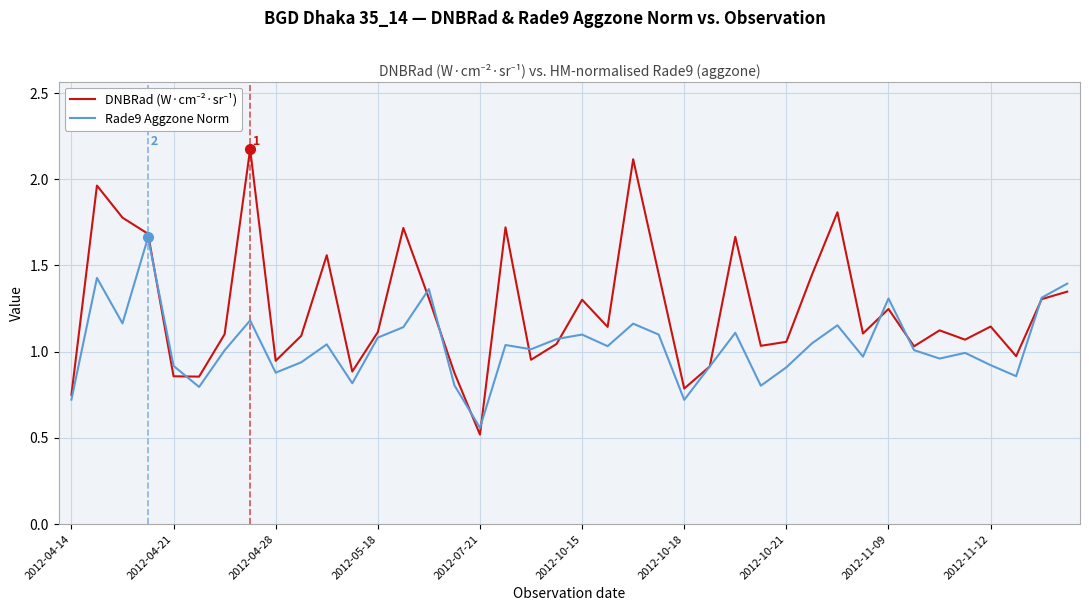

What is the maximum value shown in the chart?

2.2